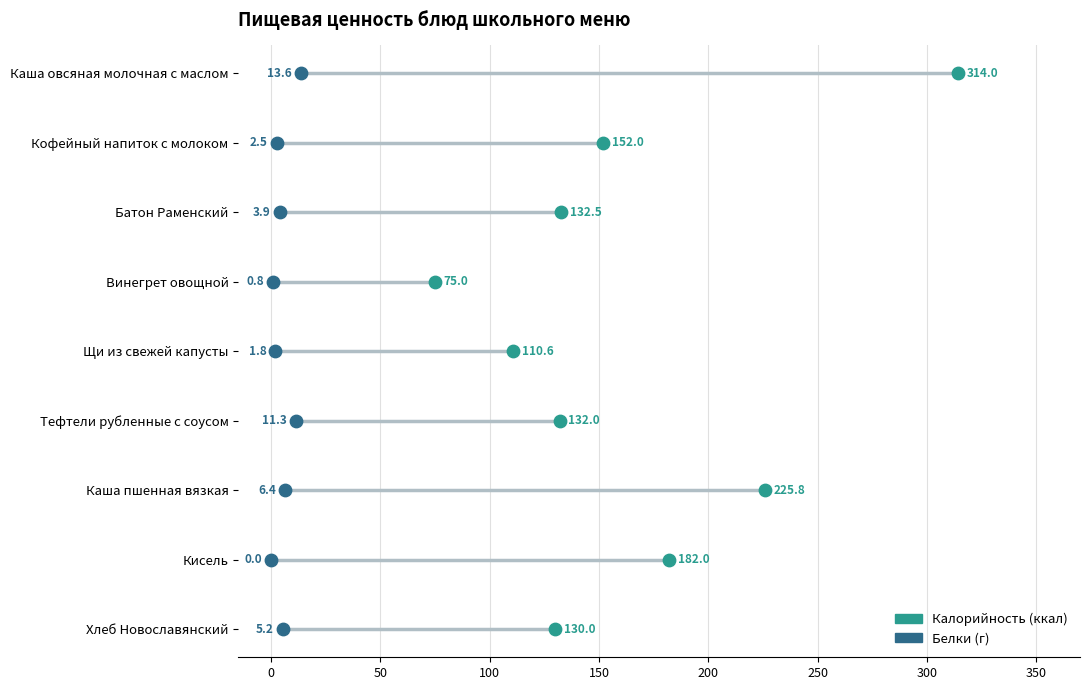

Which series reaches the maximum Y coordinate?

Калорийность